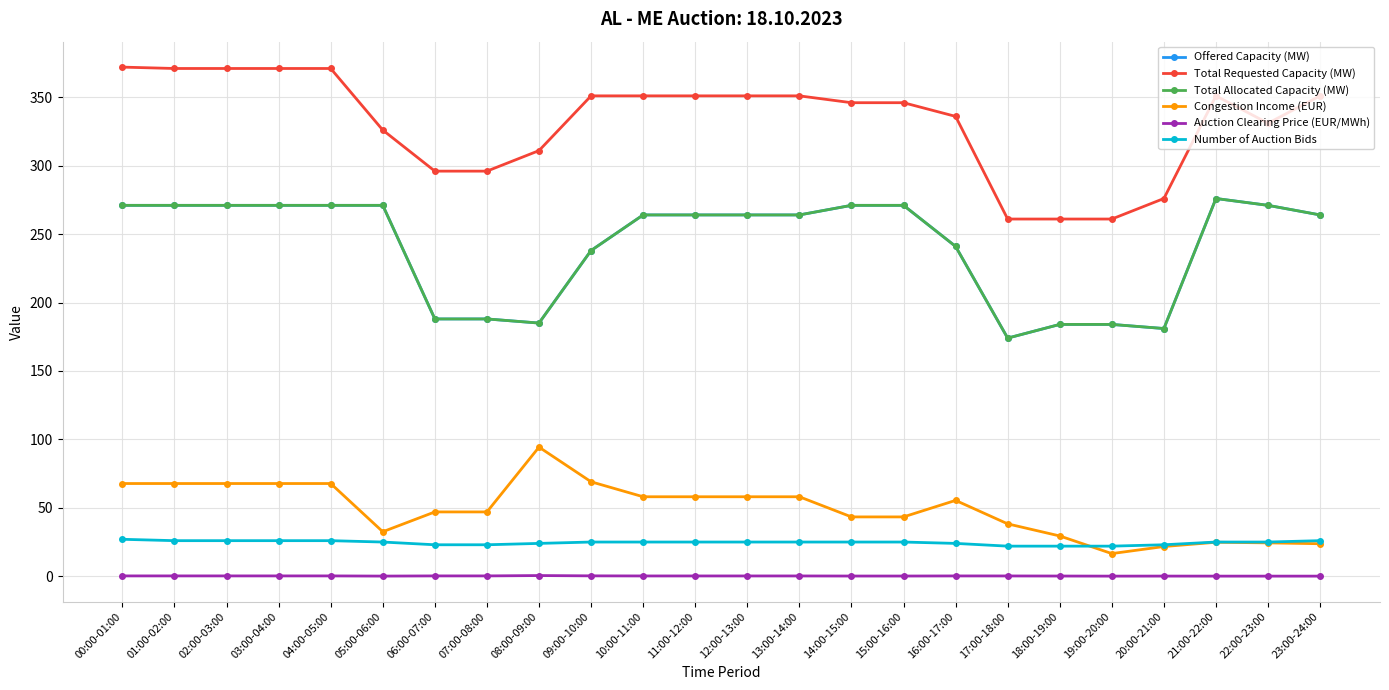

Does the chart have visible grid lines?

Yes